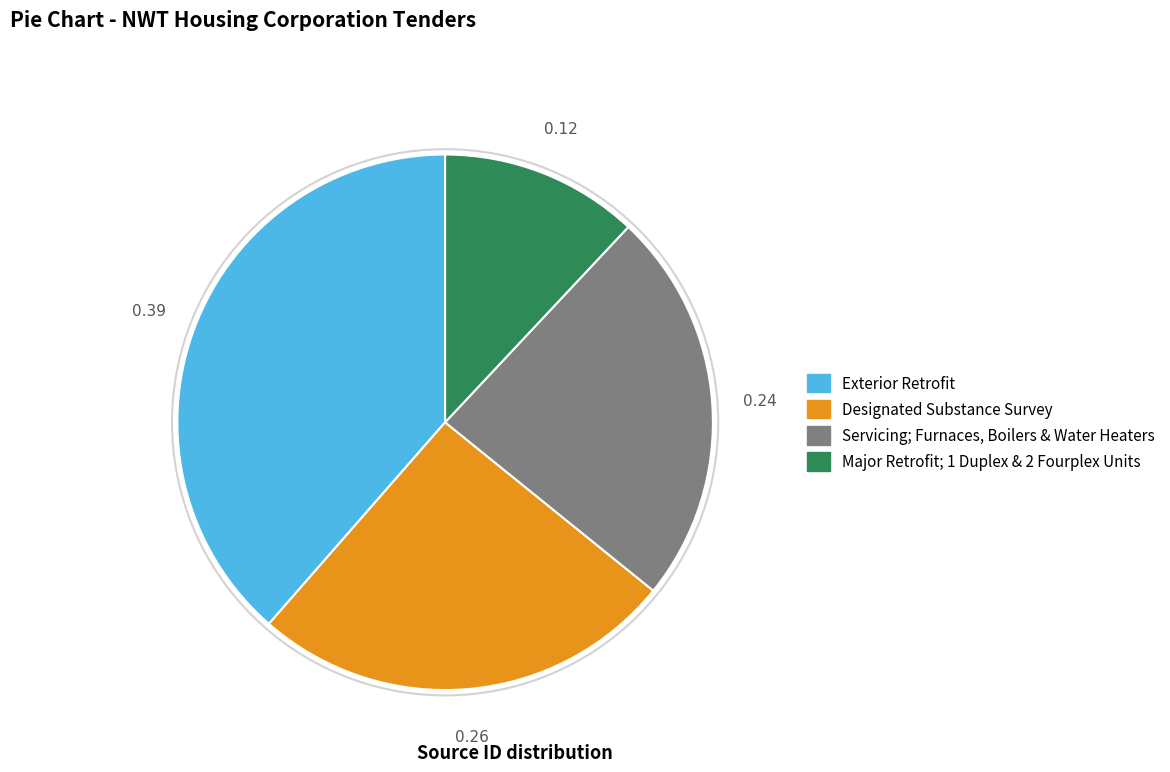

What is the largest slice in the pie chart?

Exterior Retrofit